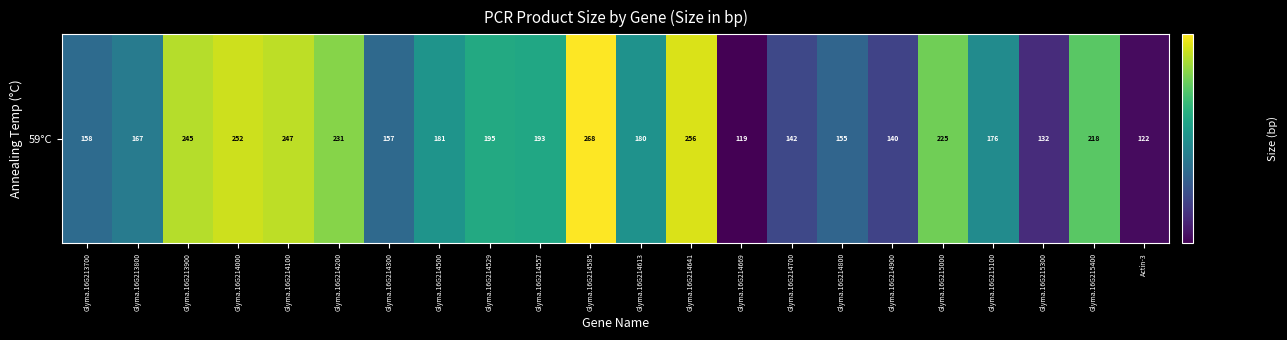

Which category has the highest value across all series?

Glyma.16G214585